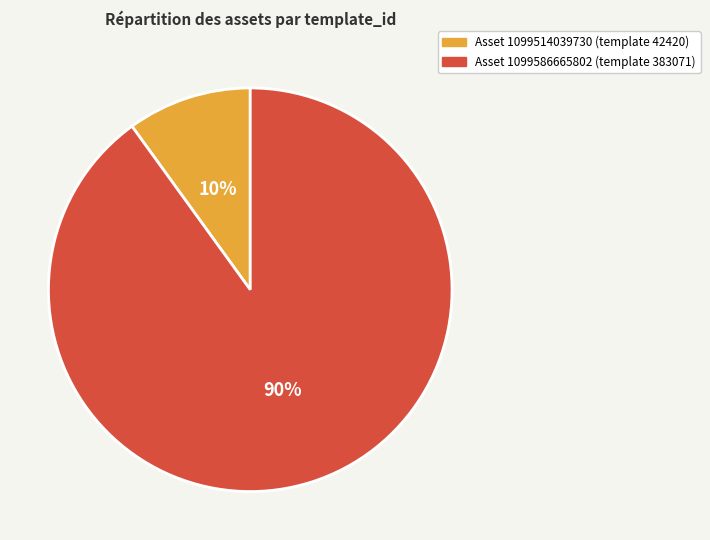

Is there any slice that represents more than half of the pie?

Yes